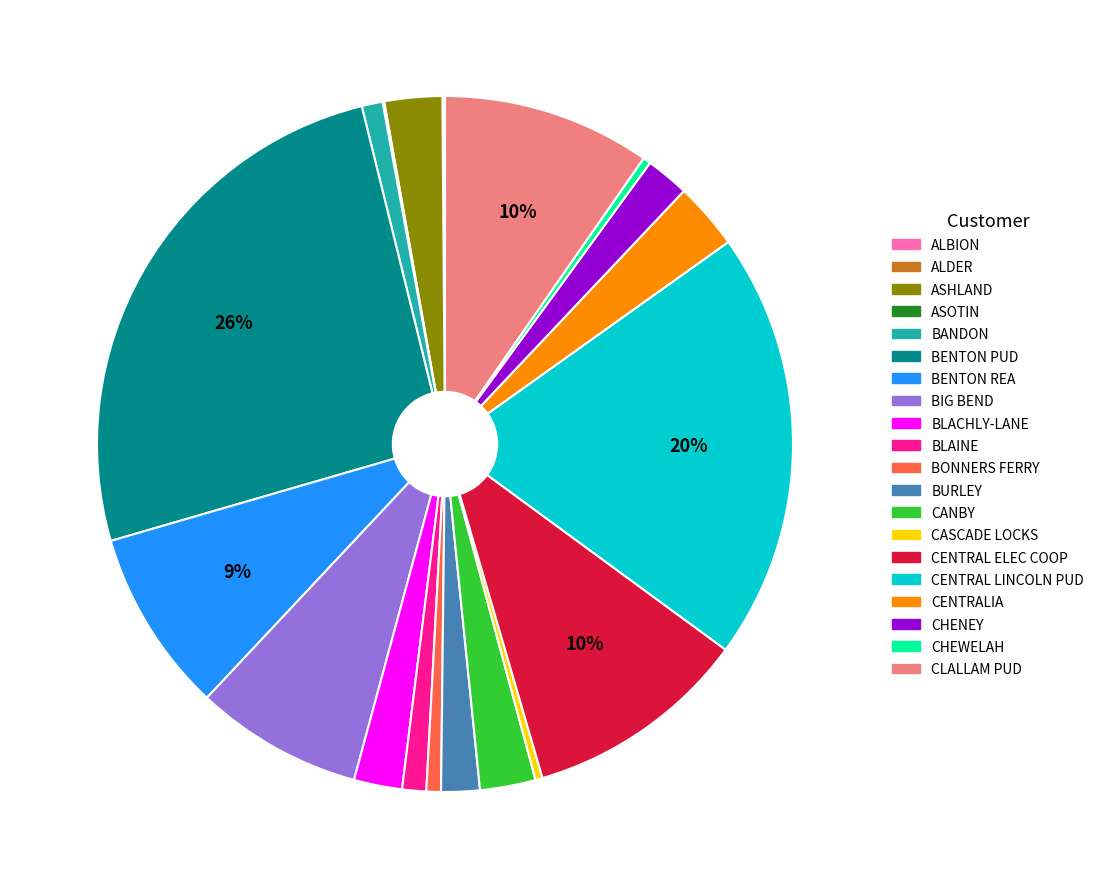

Combined, do CENTRALIA and ASHLAND account for over 50%?

No